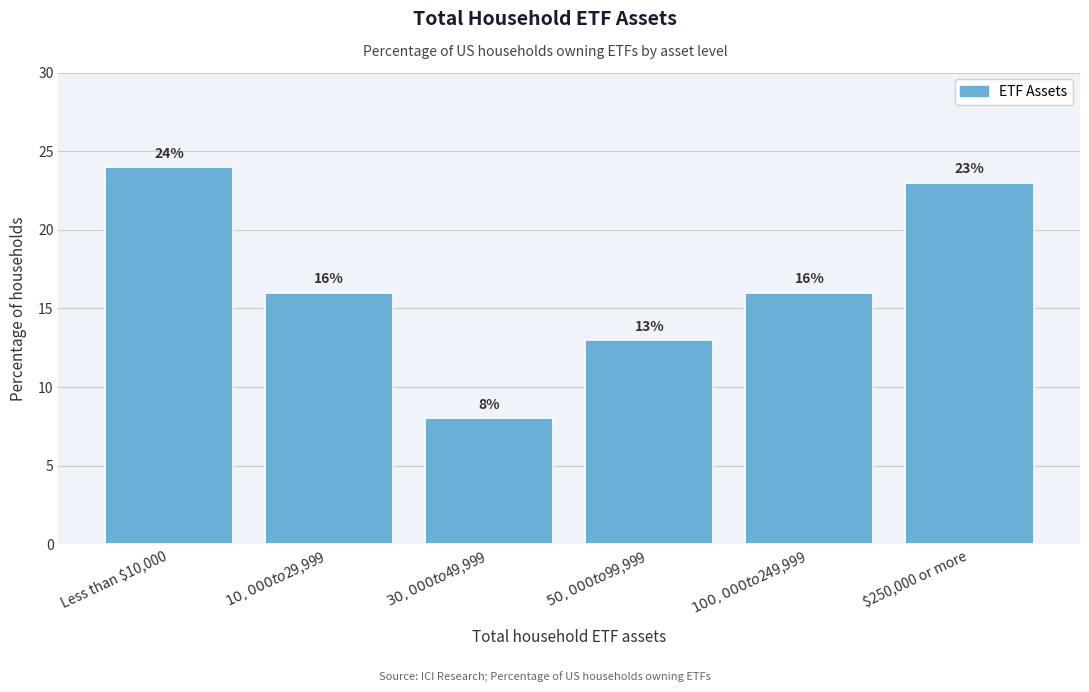

Reading left to right, extract all data points from this chart.

24	16	8	13	16	23